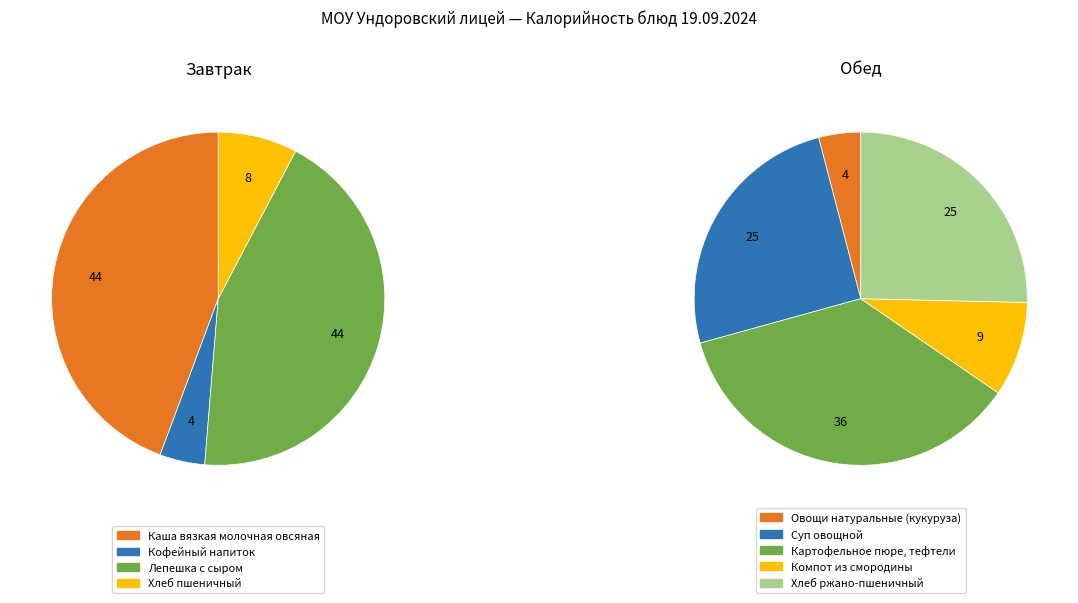

What is the smallest slice in the pie chart?

Овощи натуральные (кукуруза)